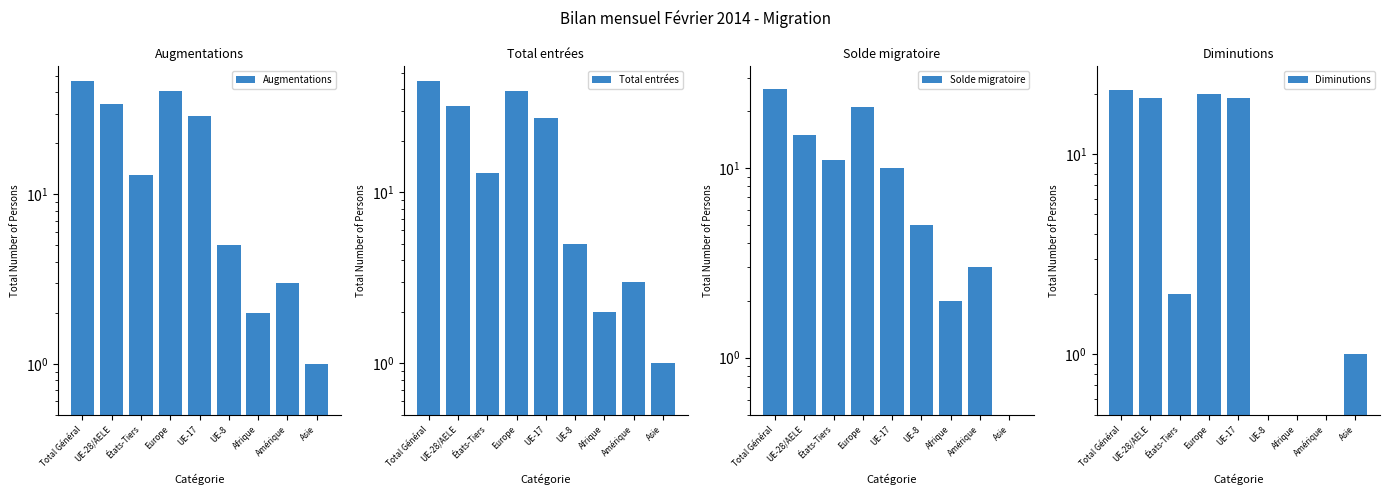

Rank the series by their maximum value, from lowest to highest.

Diminutions, Solde migratoire, Total entrées, Augmentations